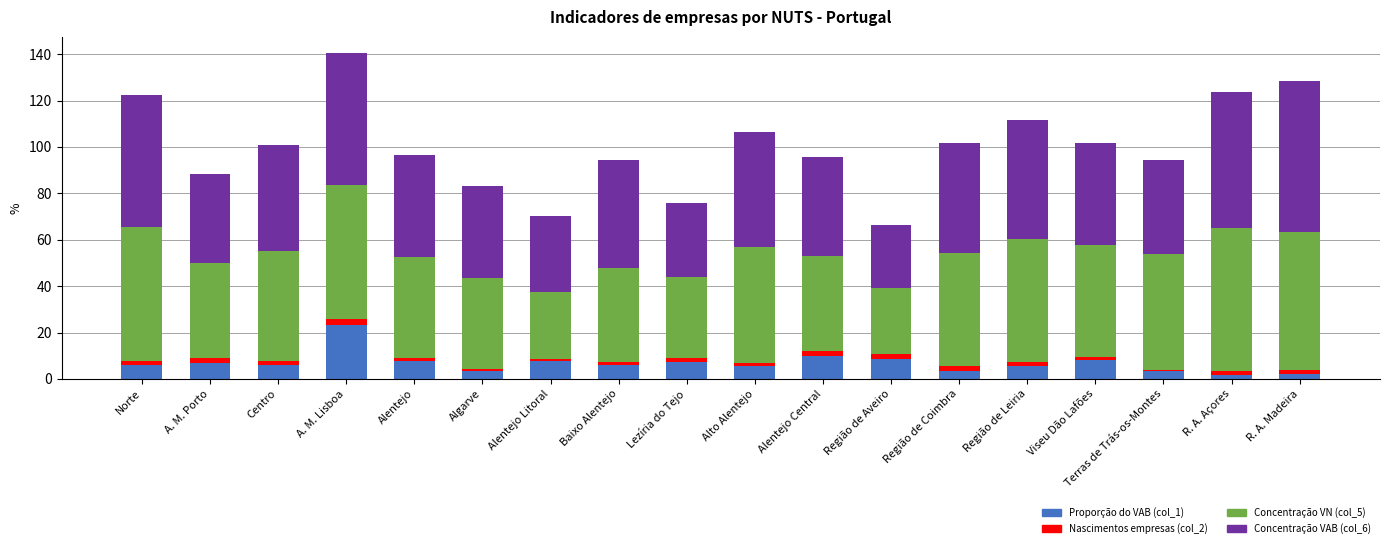

What is the maximum value for Proporção do VAB (col_1)?

23.1